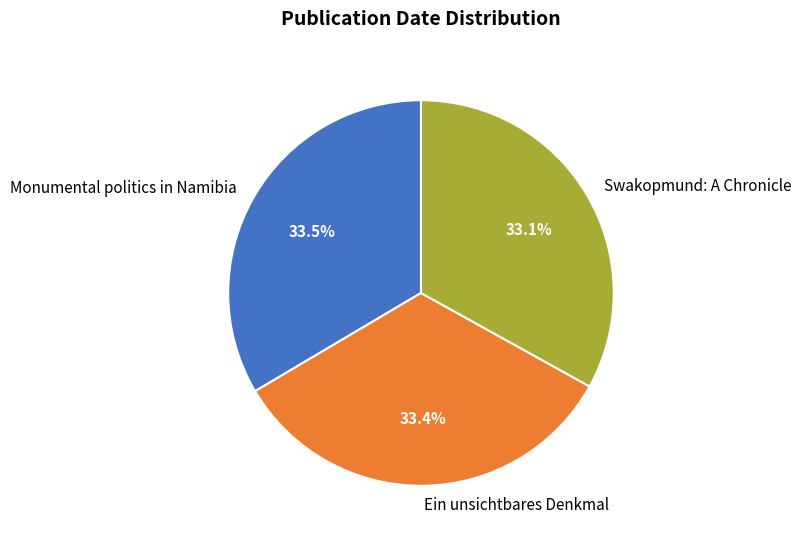

Does any single category account for the majority?

No